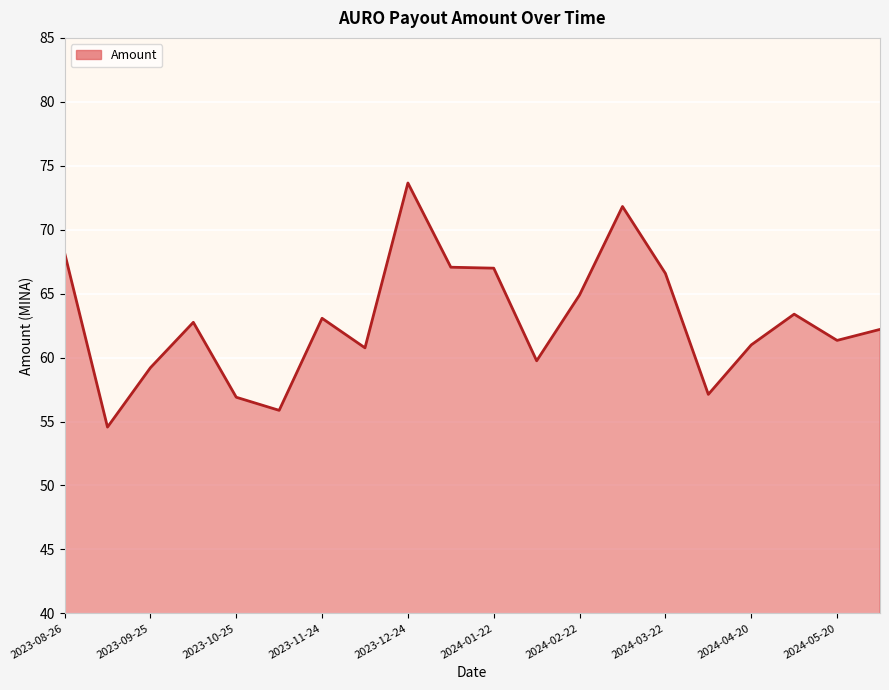

What is the smallest value displayed?

54.6